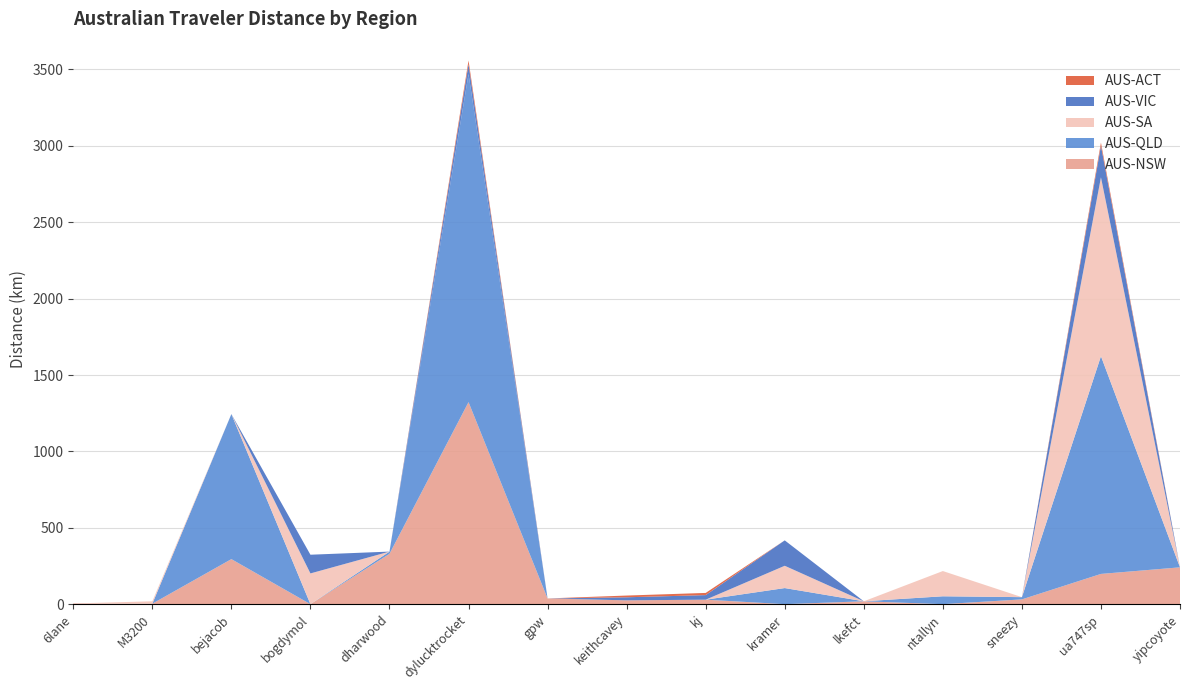

Reading left to right, list all the values displayed in this chart.

AUS-NSW: 6lane=4.4	M3200=3.2	bejacob=294.9	bogdymol=0.0	dharwood=329.5	dylucktrocket=1322.6	gpw=37.4	keithcavey=25.0	kj=29.4	kramer=0.0	lkefct=18.8	ntallyn=0.0	sneezy=31.3	ua747sp=198.0	yipcoyote=241.1
AUS-QLD: 6lane=0.0	M3200=0.0	bejacob=949.6	bogdymol=0.0	dharwood=14.6	dylucktrocket=2147.9	gpw=0.0	keithcavey=0.0	kj=0.0	kramer=105.4	lkefct=0.0	ntallyn=51.5	sneezy=14.6	ua747sp=1425.6	yipcoyote=0.0
AUS-SA: 6lane=0.0	M3200=15.6	bejacob=0.0	bogdymol=201.2	dharwood=0.0	dylucktrocket=0.0	gpw=0.0	keithcavey=0.0	kj=0.0	kramer=145.9	lkefct=0.0	ntallyn=165.2	sneezy=0.0	ua747sp=1170.8	yipcoyote=0.0
AUS-VIC: 6lane=0.0	M3200=0.0	bejacob=0.0	bogdymol=122.4	dharwood=0.0	dylucktrocket=64.6	gpw=0.0	keithcavey=20.1	kj=29.9	kramer=166.2	lkefct=0.0	ntallyn=0.0	sneezy=0.0	ua747sp=206.9	yipcoyote=0.0
AUS-ACT: 6lane=0.0	M3200=0.0	bejacob=0.0	bogdymol=0.0	dharwood=0.0	dylucktrocket=23.7	gpw=0.0	keithcavey=11.3	kj=14.3	kramer=0.0	lkefct=0.0	ntallyn=0.0	sneezy=0.0	ua747sp=20.1	yipcoyote=0.0